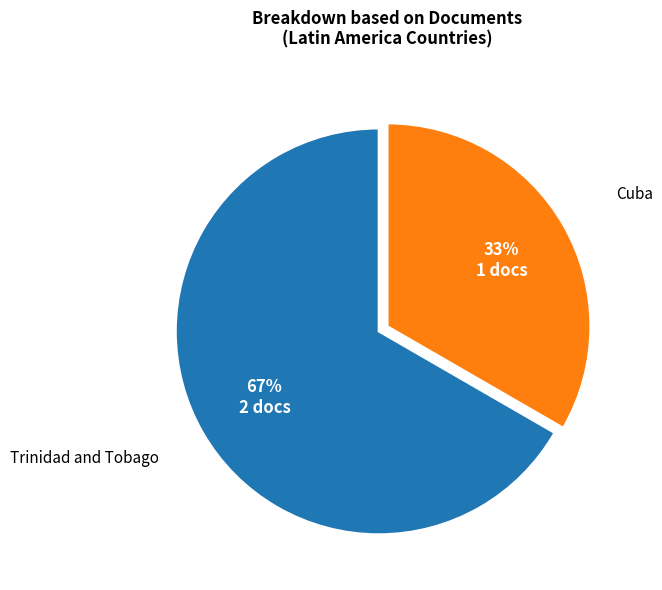

To the nearest percent, what is the average slice percentage?

50%